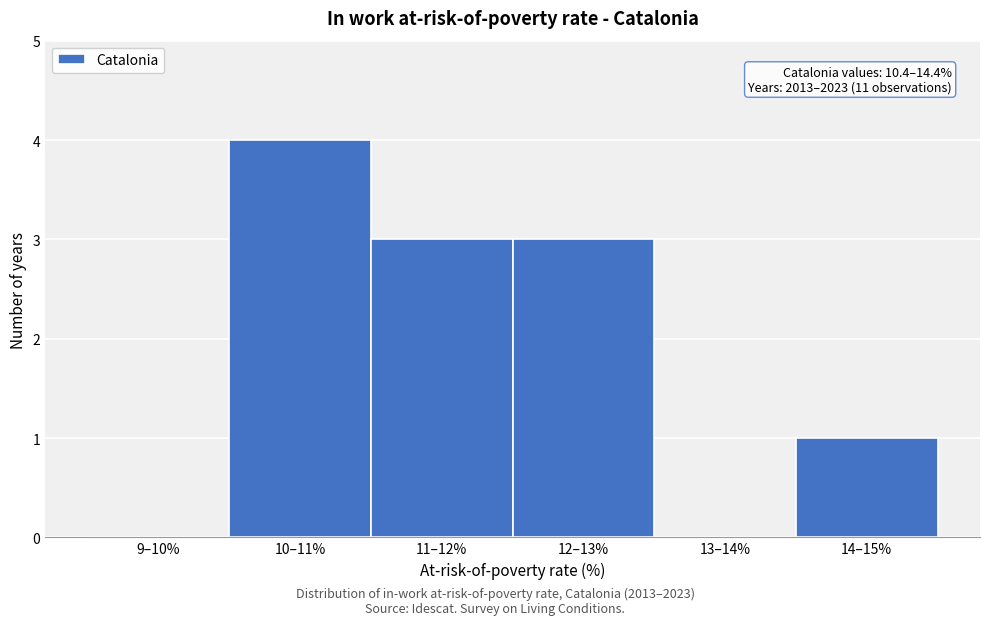

Reading left to right, extract all data points from this chart.

9–10%=0	10–11%=4	11–12%=3	12–13%=3	13–14%=0	14–15%=1